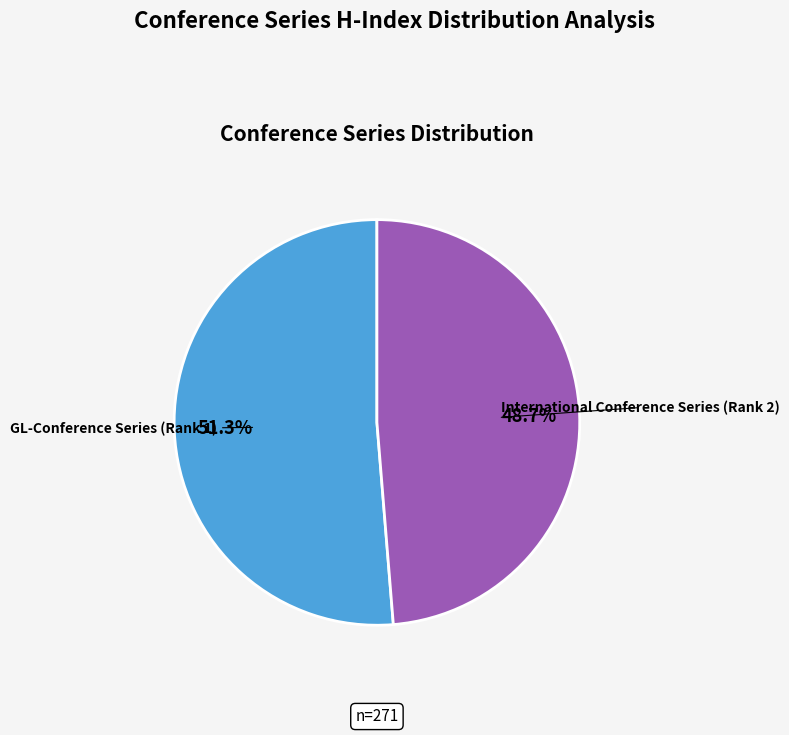

How many slices are in this pie chart?

2